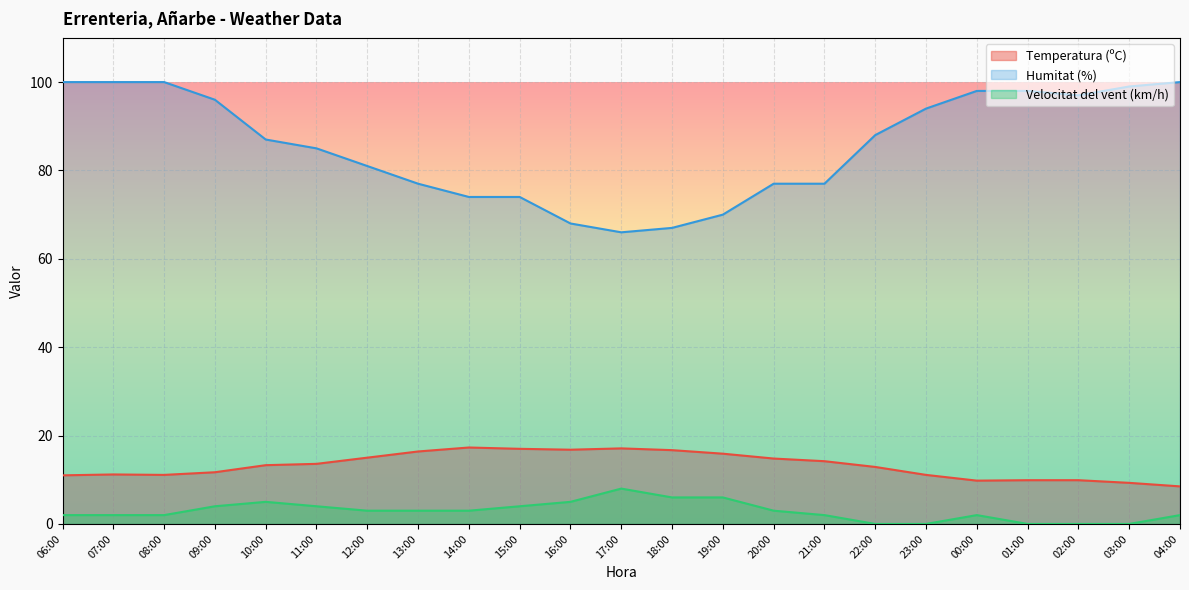

What is the sum of the Velocitat del vent (km/h) values at 11:00 and 20:00?

7.0